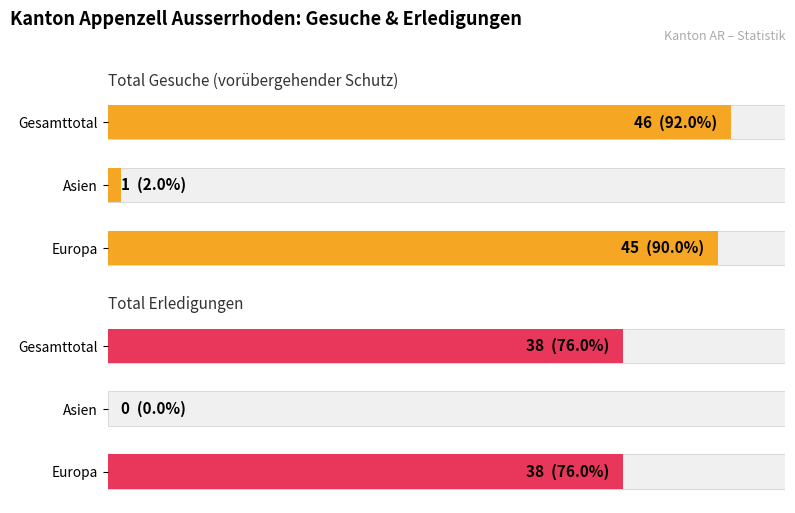

What is the sum of all Total Gesuche (vorübergehender Schutz) values?

92